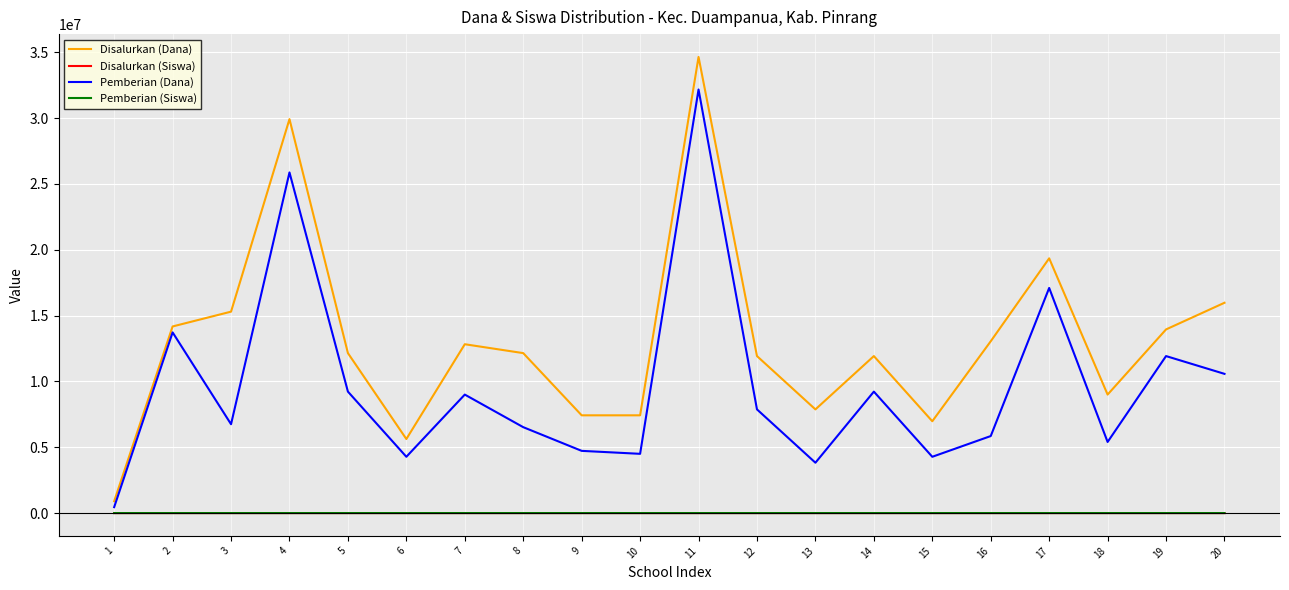

What is the sum of the Pemberian (Siswa) values at 3 and 16?

33